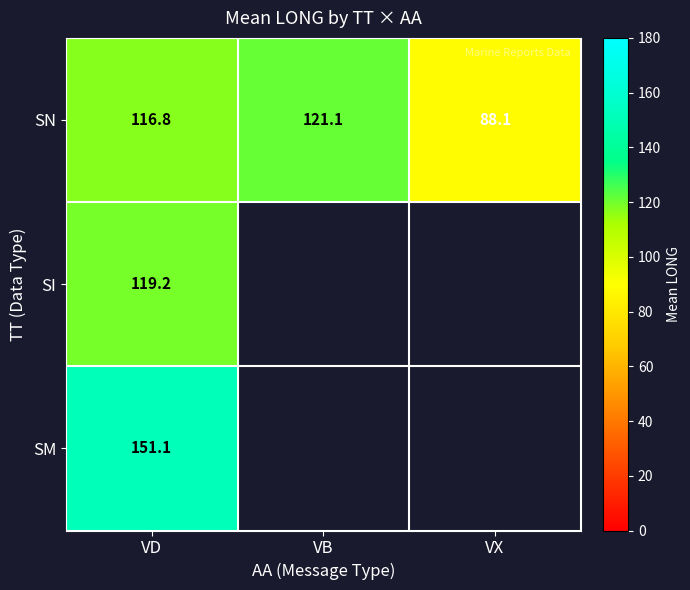

Is it true that SN equals 116.8 at VD?

True